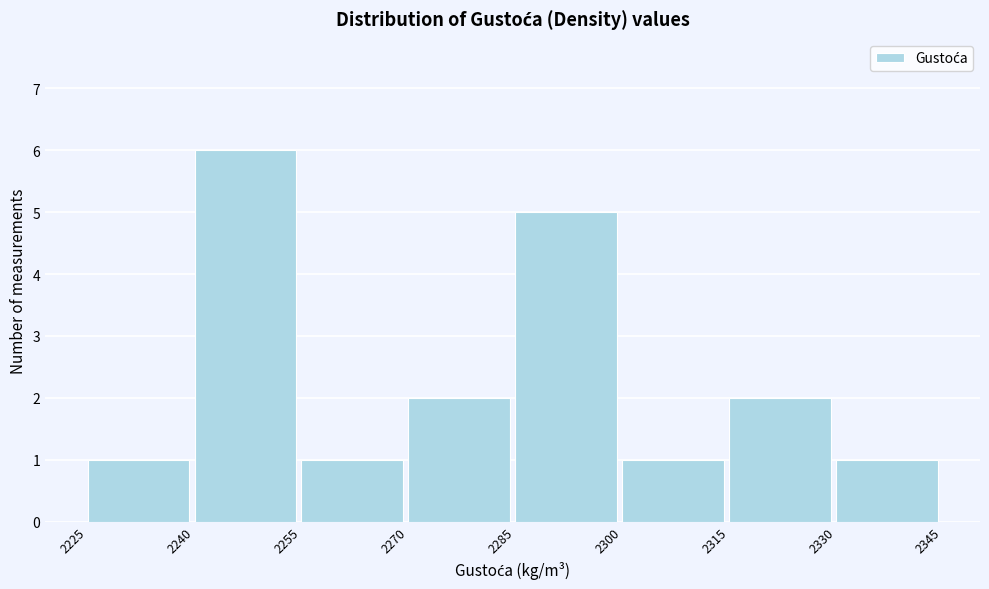

Over which range of the x-axis is the bar tallest?

2240 to 2255